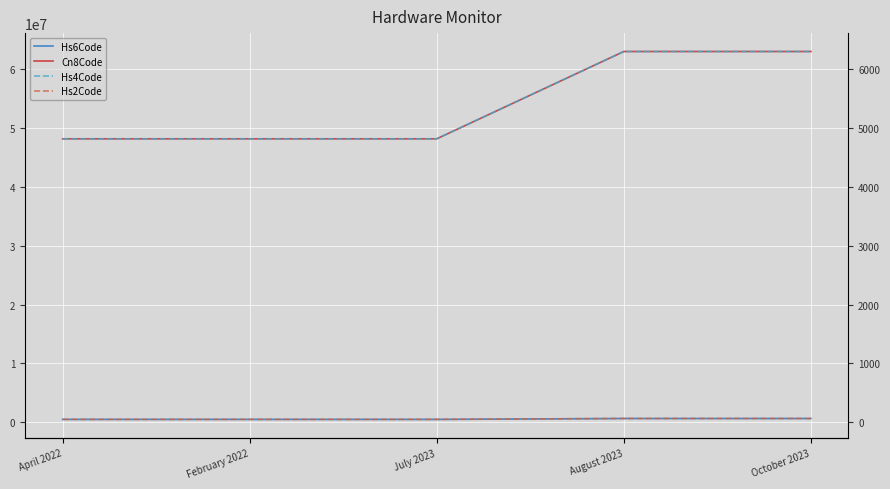

What position from the right is February 2022?

4